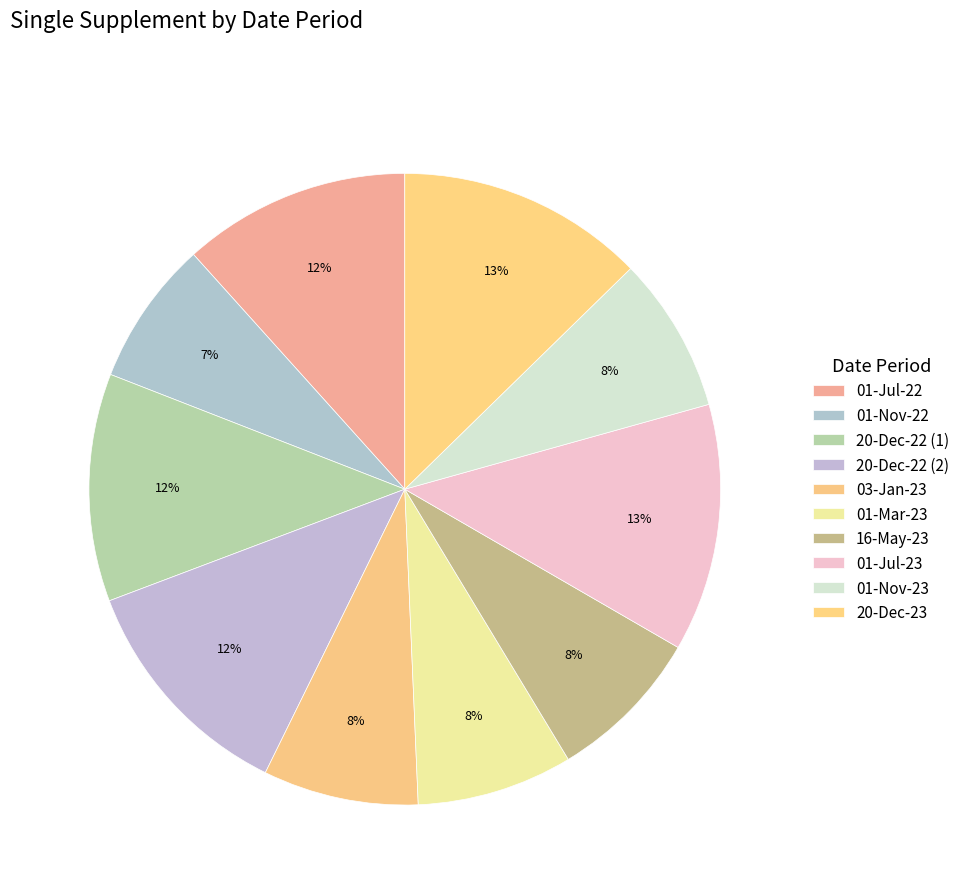

What is the total percentage of 16-May-23 and 01-Jul-22?

19.6%